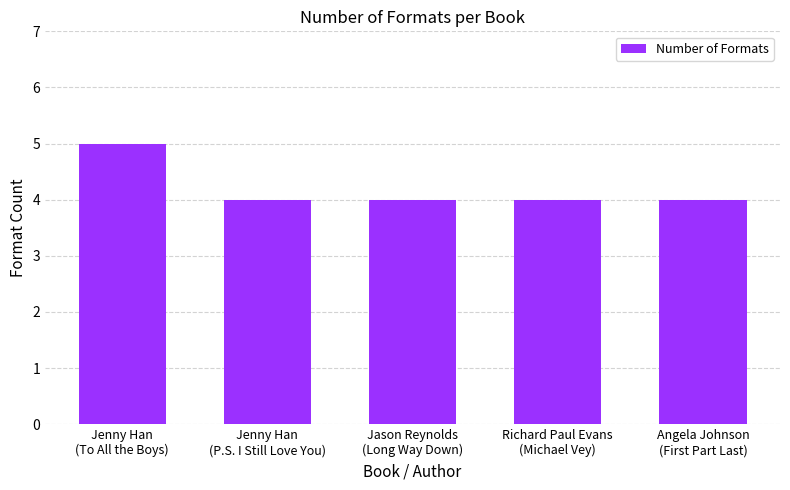

What is the minimum value shown in the chart?

4